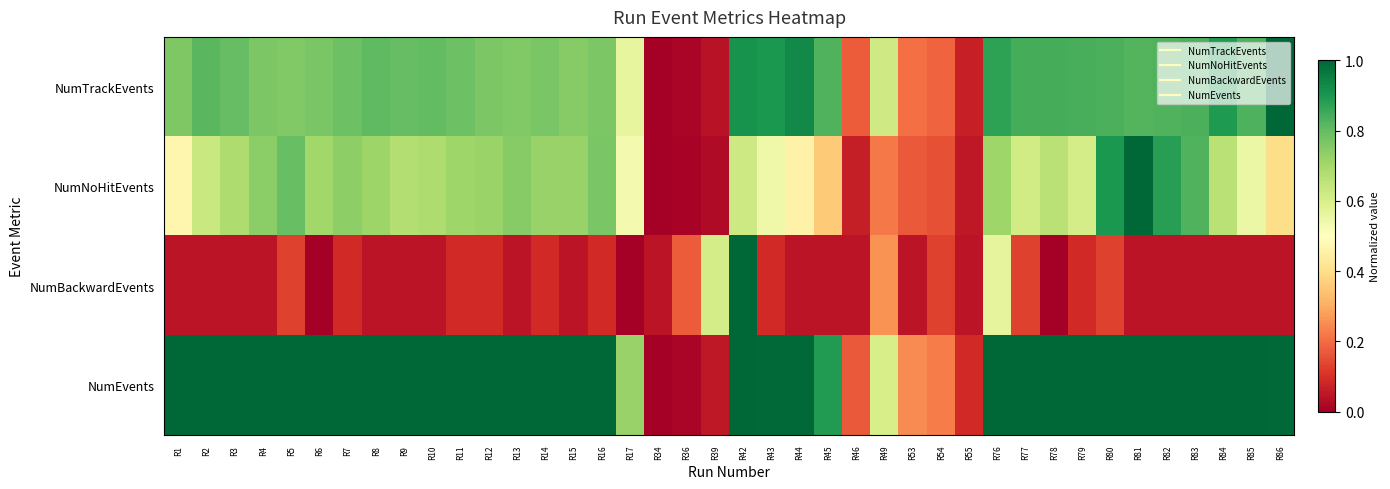

Reading left to right, transcribe all the data shown in this chart.

NumTrackEvents: R1=0.8	R2=0.8	R3=0.8	R4=0.8	R5=0.8	R6=0.8	R7=0.8	R8=0.8	R9=0.8	R10=0.8	R11=0.8	R12=0.8	R13=0.8	R14=0.8	R15=0.7	R16=0.8	R17=0.6	R34=0.0	R36=0.0	R39=0.0	R42=0.9	R43=0.9	R44=0.9	R45=0.8	R46=0.2	R49=0.6	R53=0.2	R54=0.2	R55=0.1	R76=0.9	R77=0.8	R78=0.8	R79=0.8	R80=0.8	R81=0.8	R82=0.8	R83=0.8	R84=0.9	R85=0.8	R86=1.0
NumNoHitEvents: R1=0.5	R2=0.6	R3=0.7	R4=0.7	R5=0.8	R6=0.7	R7=0.7	R8=0.7	R9=0.7	R10=0.7	R11=0.7	R12=0.7	R13=0.7	R14=0.7	R15=0.7	R16=0.8	R17=0.5	R34=0.0	R36=0.0	R39=0.0	R42=0.6	R43=0.5	R44=0.5	R45=0.4	R46=0.1	R49=0.2	R53=0.2	R54=0.2	R55=0.1	R76=0.7	R77=0.6	R78=0.7	R79=0.6	R80=0.9	R81=1.0	R82=0.9	R83=0.8	R84=0.7	R85=0.6	R86=0.4
NumBackwardEvents: R1=0.0	R2=0.0	R3=0.0	R4=0.0	R5=0.1	R6=0.0	R7=0.1	R8=0.0	R9=0.0	R10=0.0	R11=0.1	R12=0.1	R13=0.0	R14=0.1	R15=0.0	R16=0.1	R17=0.0	R34=0.0	R36=0.2	R39=0.6	R42=1.0	R43=0.1	R44=0.0	R45=0.0	R46=0.0	R49=0.3	R53=0.0	R54=0.1	R55=0.0	R76=0.6	R77=0.1	R78=0.0	R79=0.1	R80=0.1	R81=0.0	R82=0.0	R83=0.0	R84=0.0	R85=0.0	R86=0.0
NumEvents: R1=1.0	R2=1.0	R3=1.0	R4=1.0	R5=1.0	R6=1.0	R7=1.0	R8=1.0	R9=1.0	R10=1.0	R11=1.0	R12=1.0	R13=1.0	R14=1.0	R15=1.0	R16=1.0	R17=0.7	R34=0.0	R36=0.0	R39=0.1	R42=1.0	R43=1.0	R44=1.0	R45=0.9	R46=0.2	R49=0.6	R53=0.2	R54=0.2	R55=0.1	R76=1.0	R77=1.0	R78=1.0	R79=1.0	R80=1.0	R81=1.0	R82=1.0	R83=1.0	R84=1.0	R85=1.0	R86=1.0